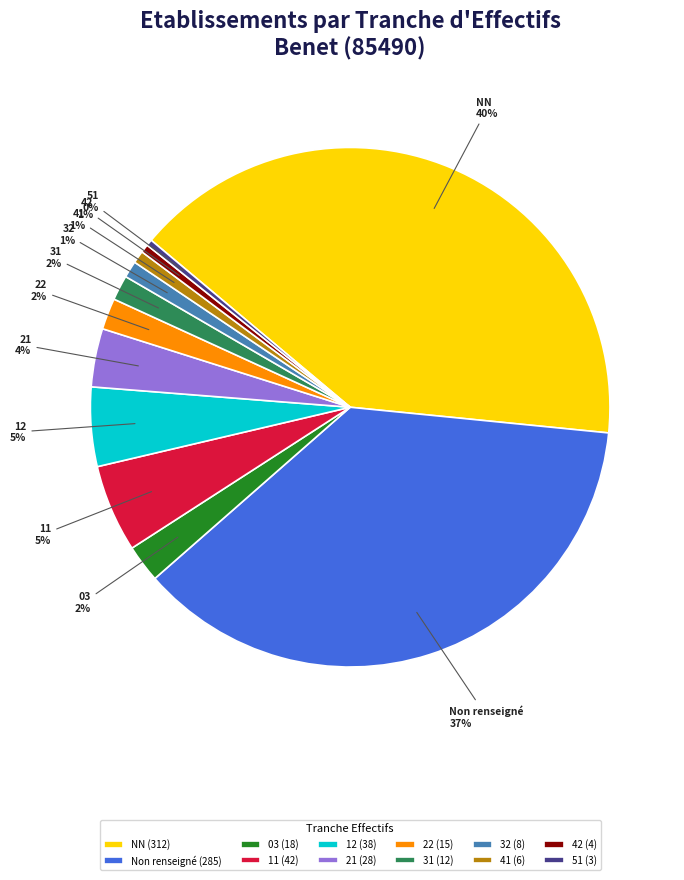

True or false: Non renseigné accounts for 29% of the total.

False